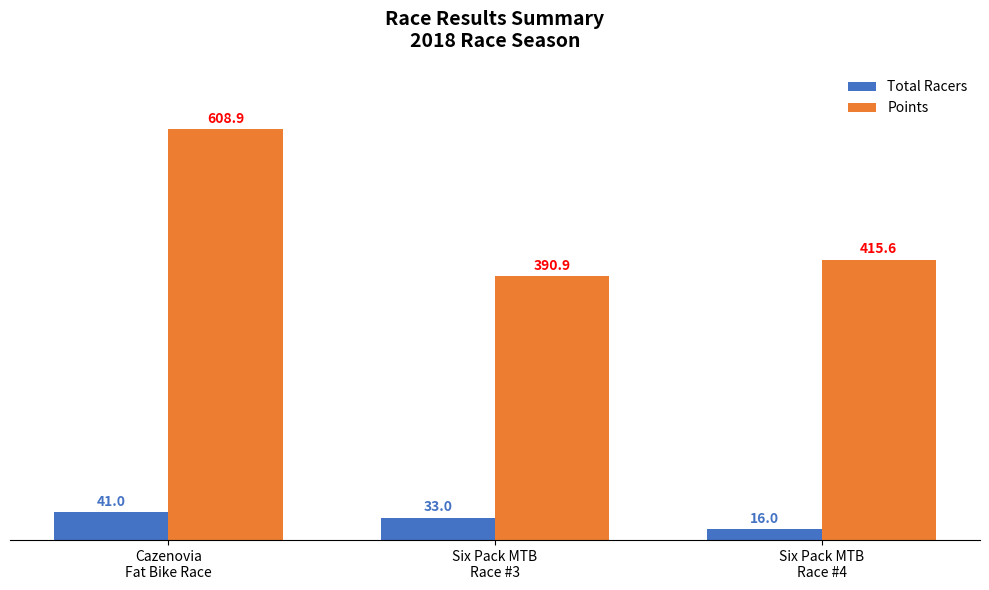

Are the bars grouped side by side (vs. stacked)?

Yes